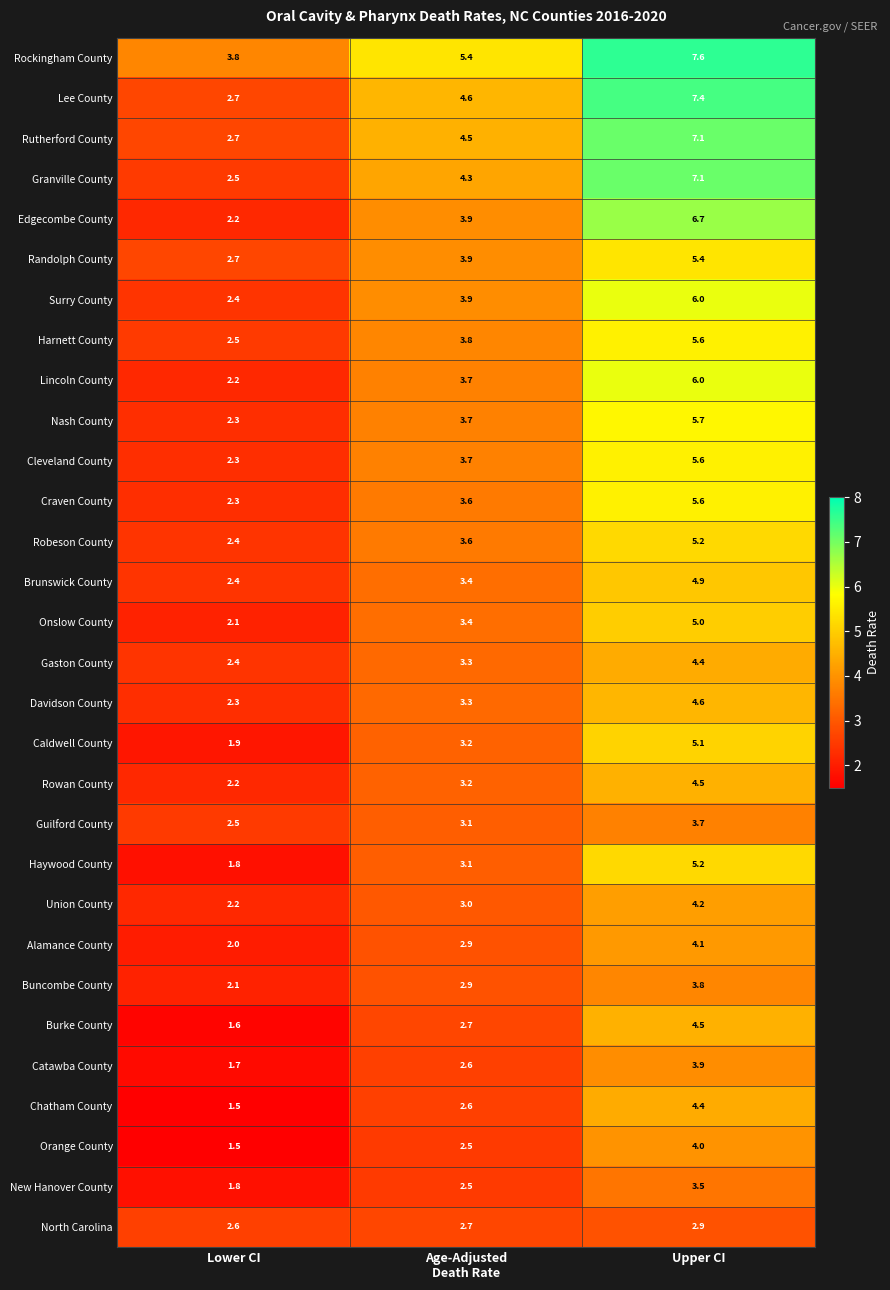

At which category is the sum across all series the highest?

Upper CI